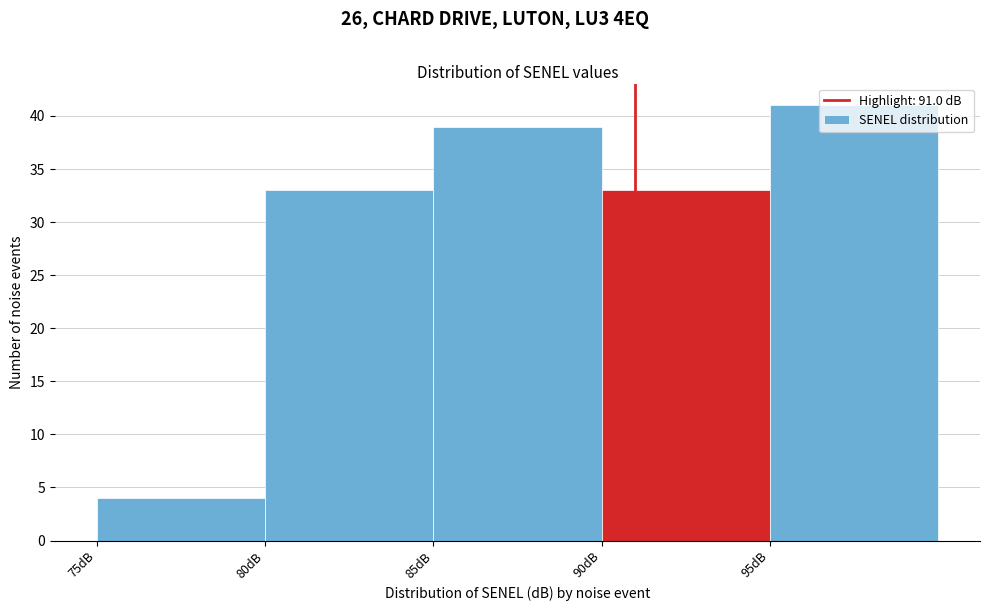

What is the height of the bar covering 80 to 85 on the x-axis? The values are not printed on the chart, so give them approximately, as read against the axis.

33